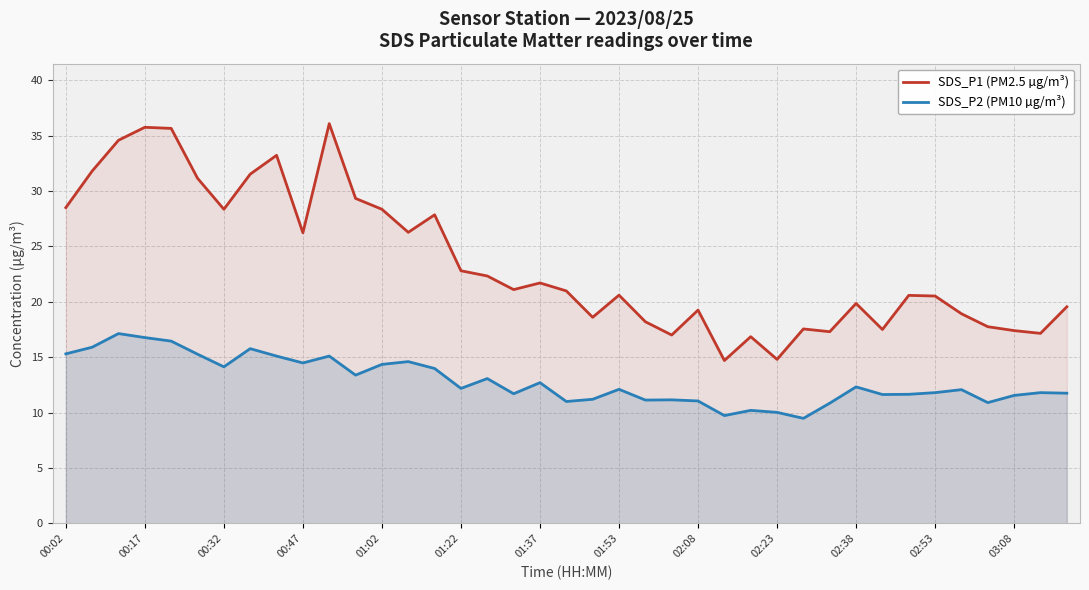

What is the highest value of the SDS_P1 (PM2.5 µg/m³) series?

36.1